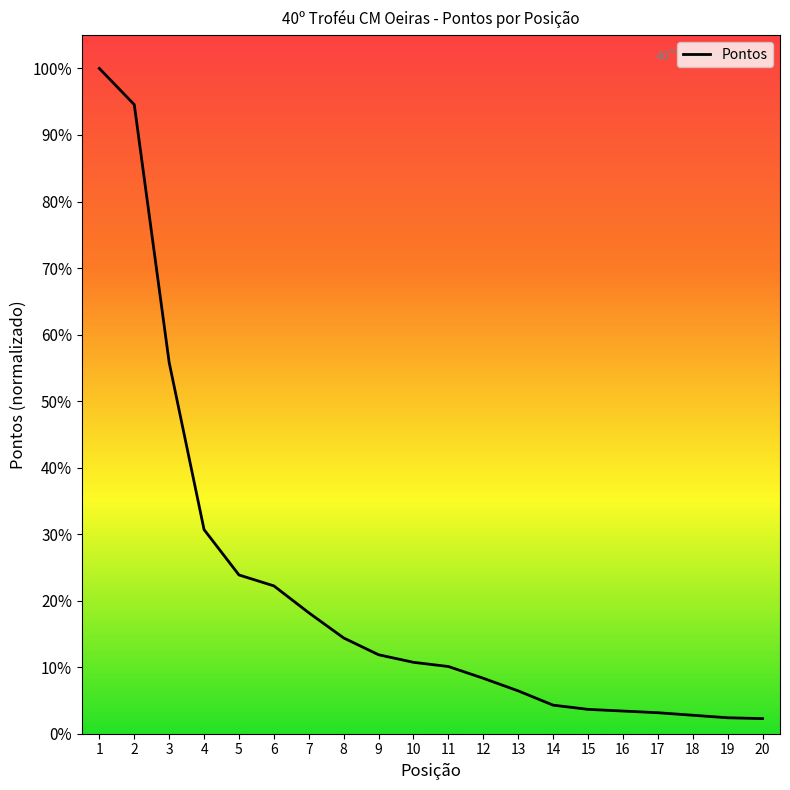

What is the ratio of the value at 16 to the value at 10?

0.3